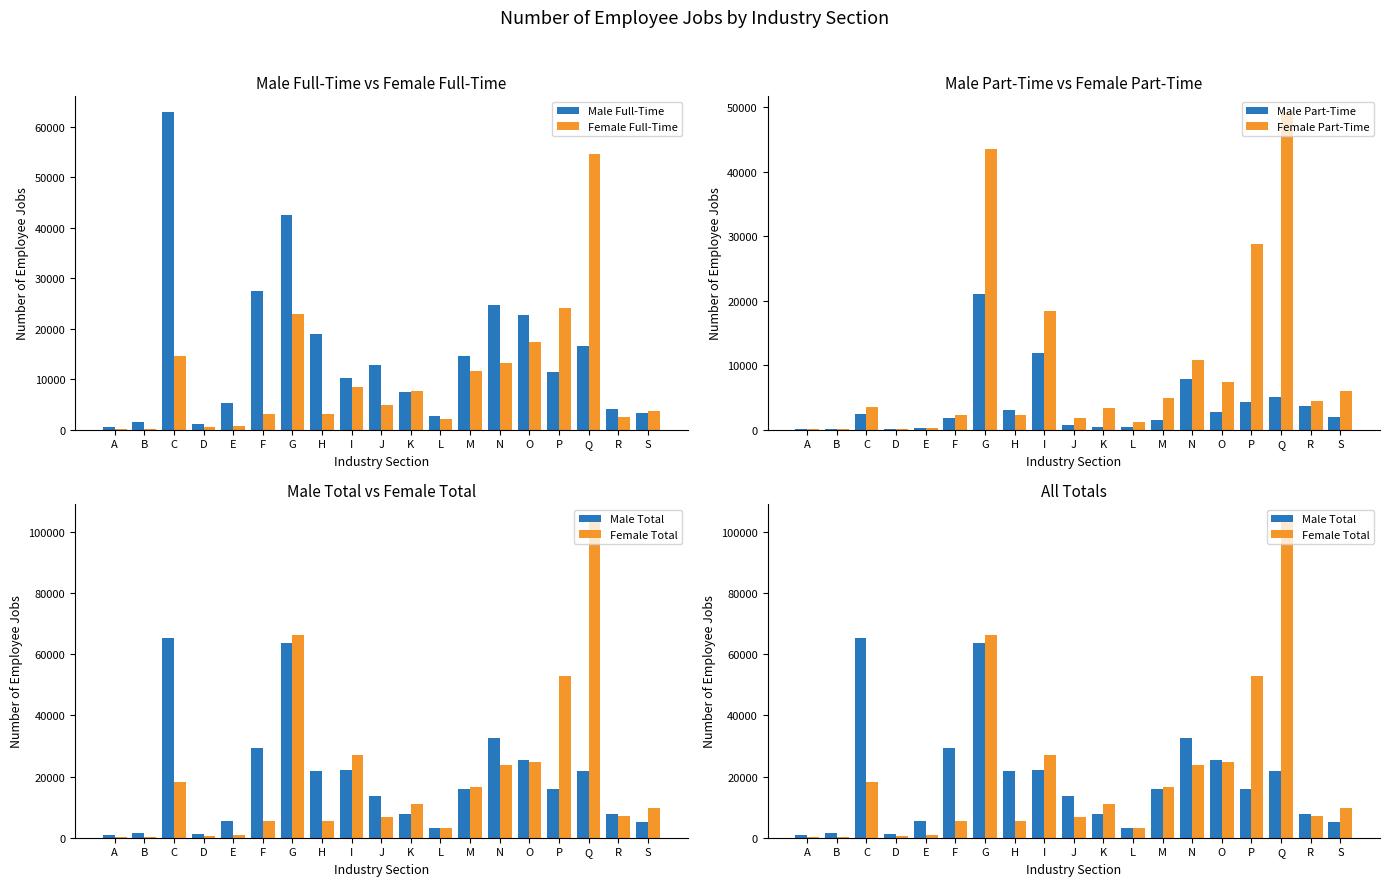

Where does the Male Part-Time series first go above 1900?

C